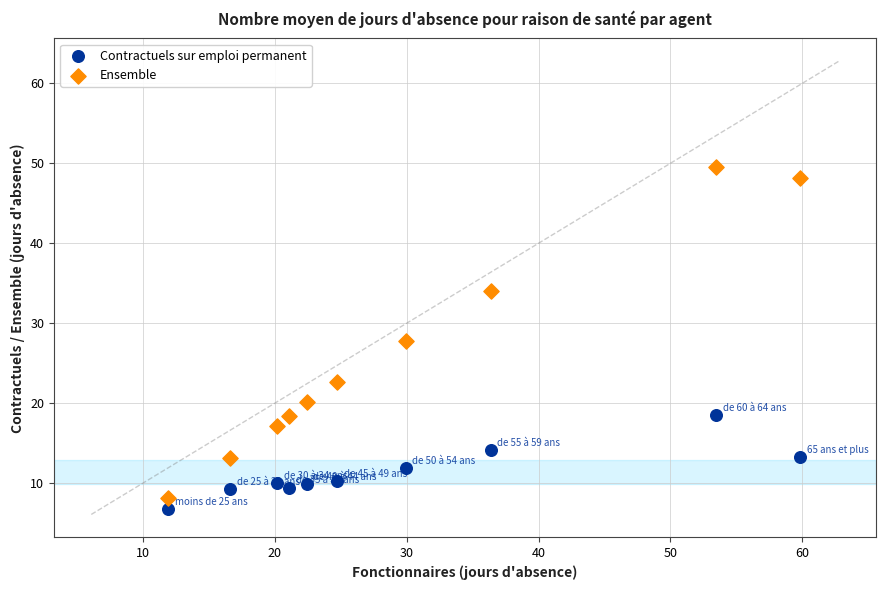

Which series reaches the minimum Y coordinate?

Contractuels sur emploi permanent